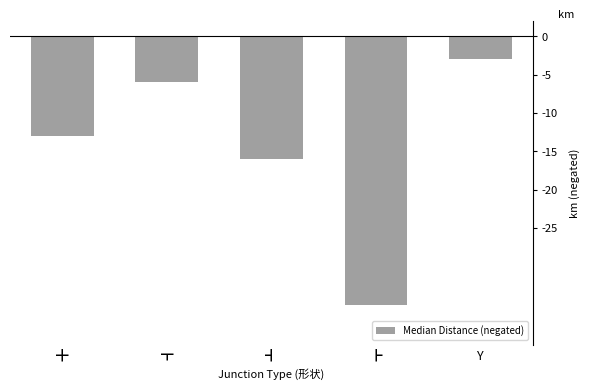

Reading right to left, list all the values displayed in this chart.

Y=-3	┣=-35	┫=-16	┳=-6	╋=-13